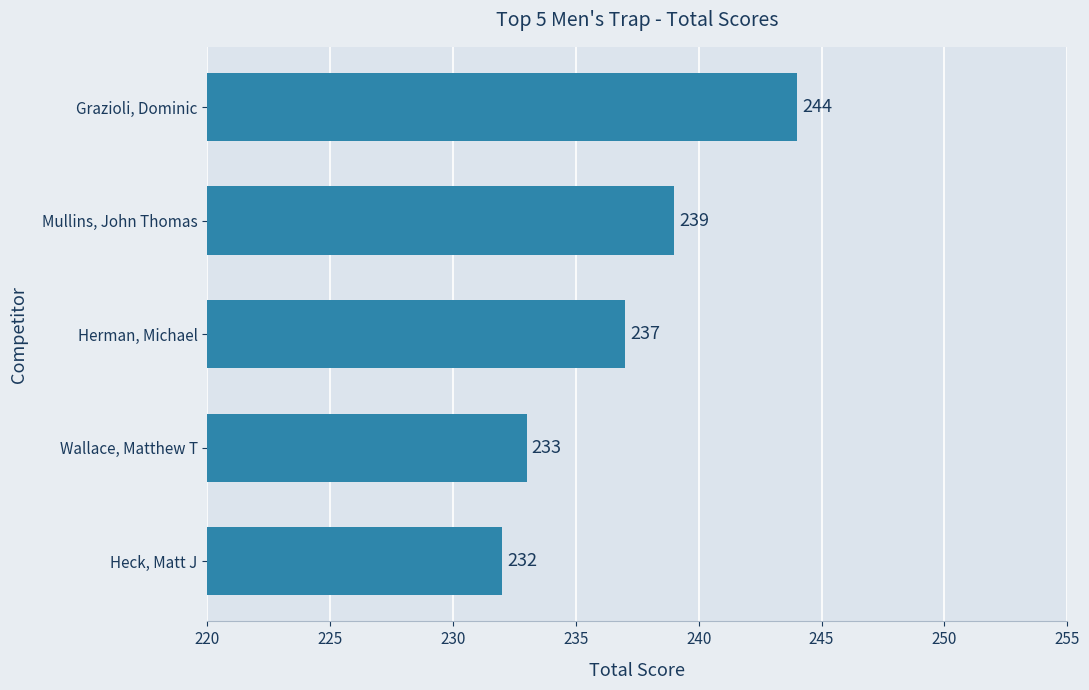

Rank the categories by value from lowest to highest.

Heck, Matt J, Wallace, Matthew T, Herman, Michael, Mullins, John Thomas, Grazioli, Dominic